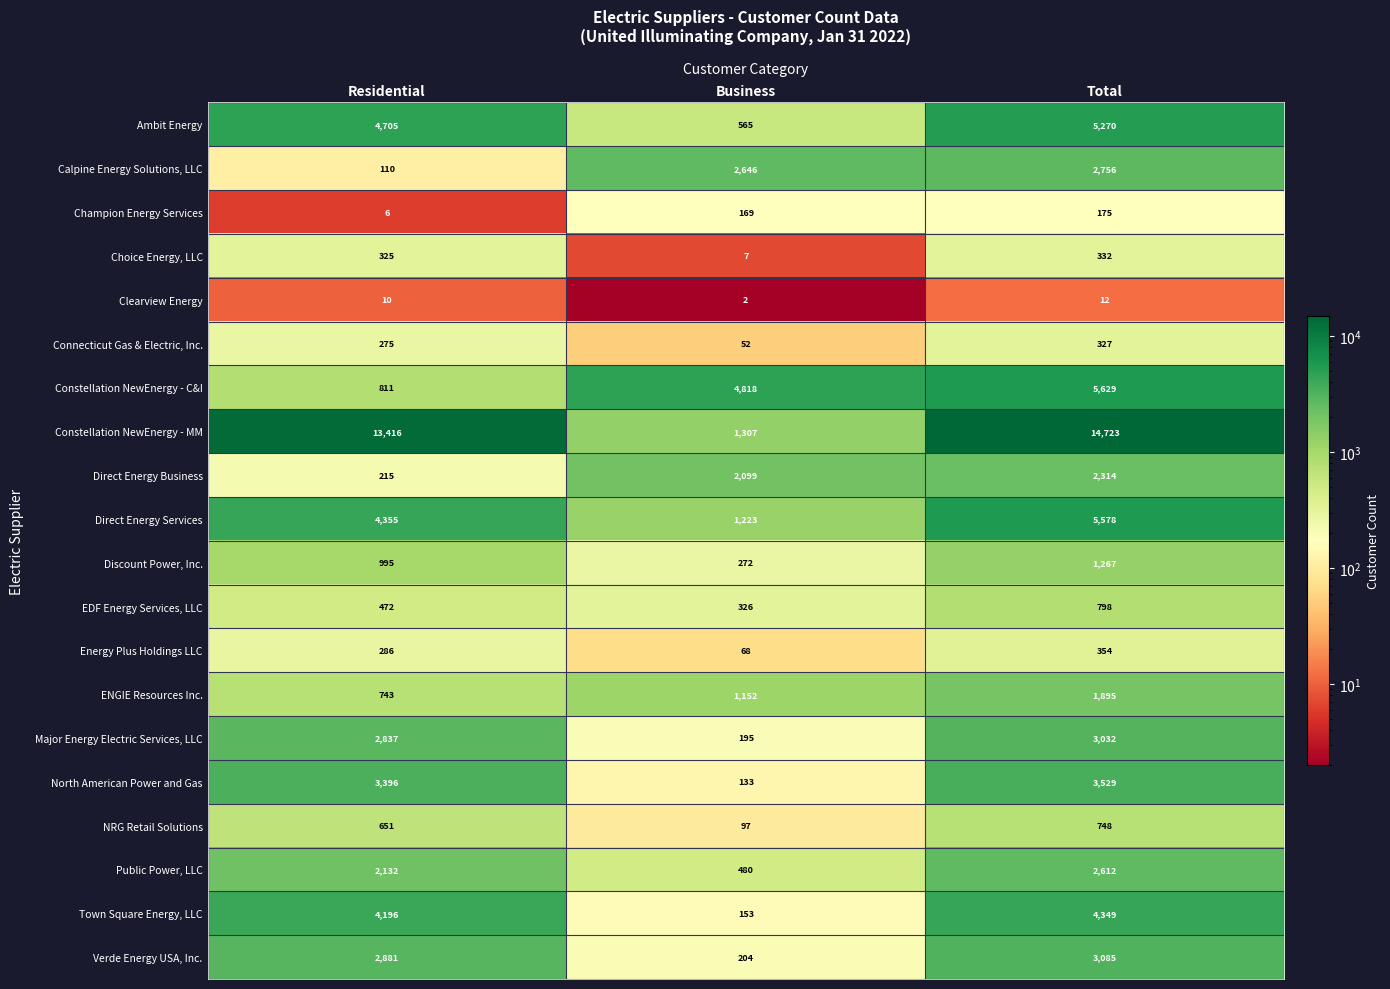

At Total, list the series in order from smallest to largest.

Clearview Energy, Champion Energy Services, Connecticut Gas & Electric, Inc., Choice Energy, LLC, Energy Plus Holdings LLC, NRG Retail Solutions, EDF Energy Services, LLC, Discount Power, Inc., ENGIE Resources Inc., Direct Energy Business, Public Power, LLC, Calpine Energy Solutions, LLC, Major Energy Electric Services, LLC, Verde Energy USA, Inc., North American Power and Gas, Town Square Energy, LLC, Ambit Energy, Direct Energy Services, Constellation NewEnergy - C&I, Constellation NewEnergy - MM